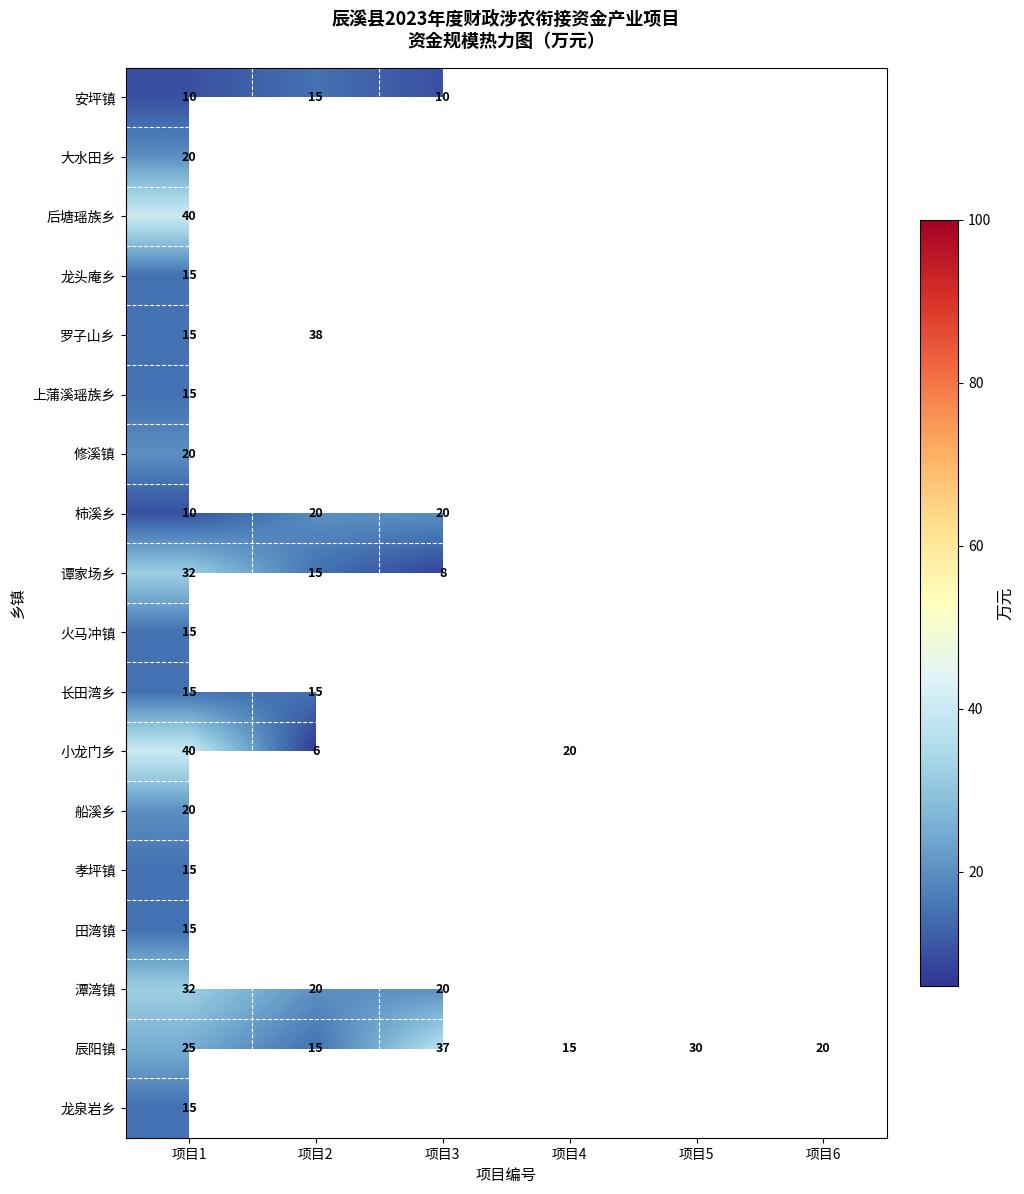

What is the difference between the highest and lowest values at 项目1?

30